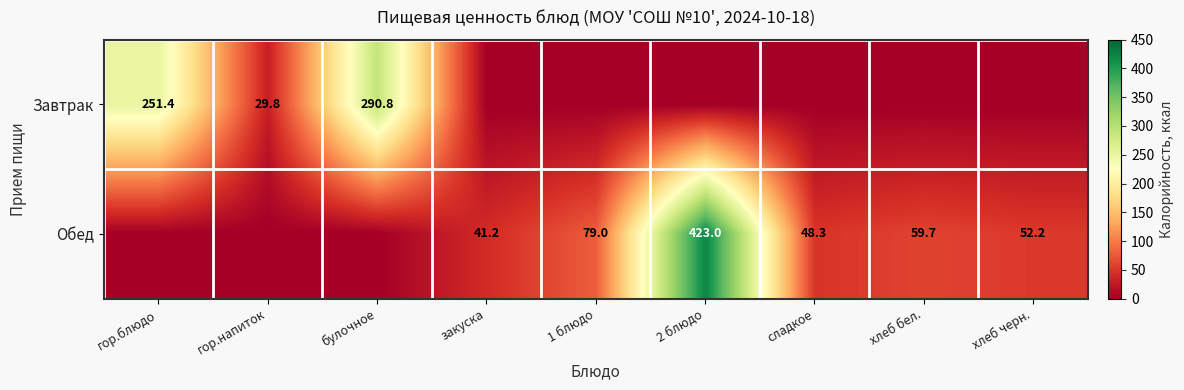

How many distinct data groups are displayed?

2